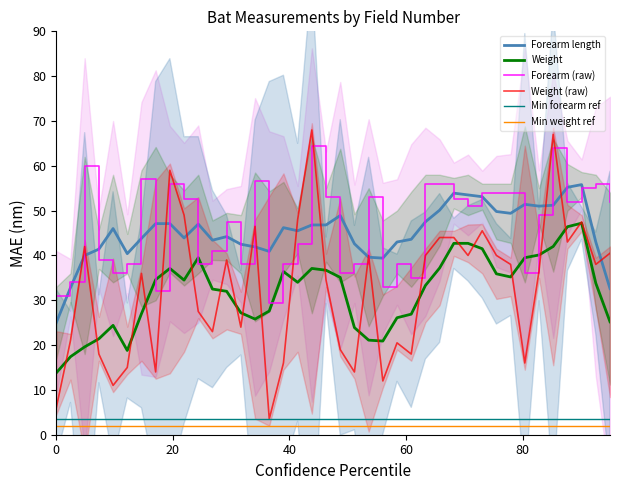

What is the difference between the maximum and minimum values in the Weight series?

33.4